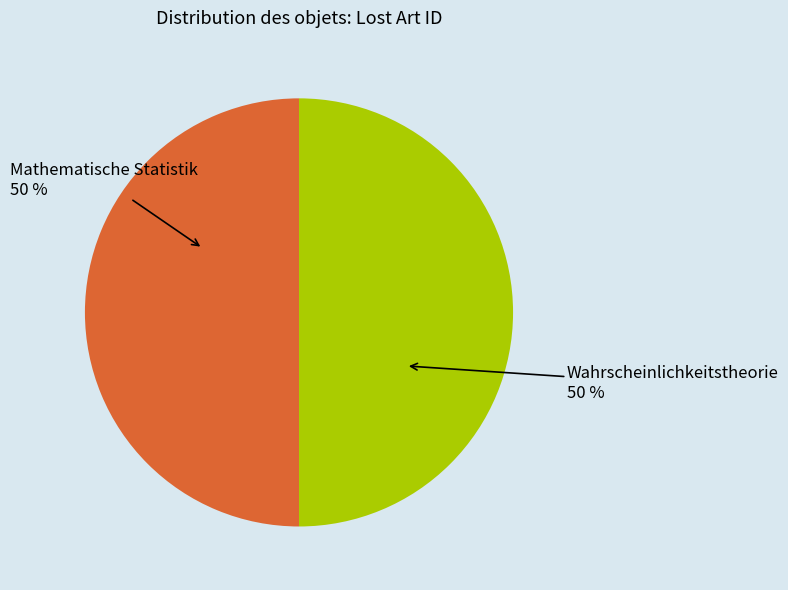

To the nearest percent, what is the combined percentage of Wahrscheinlichkeitstheorie and Mathematische Statistik?

100%